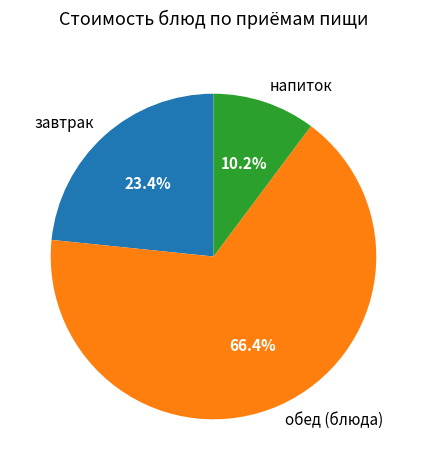

What percentage do обед (блюда) and напиток together represent?

76.6%